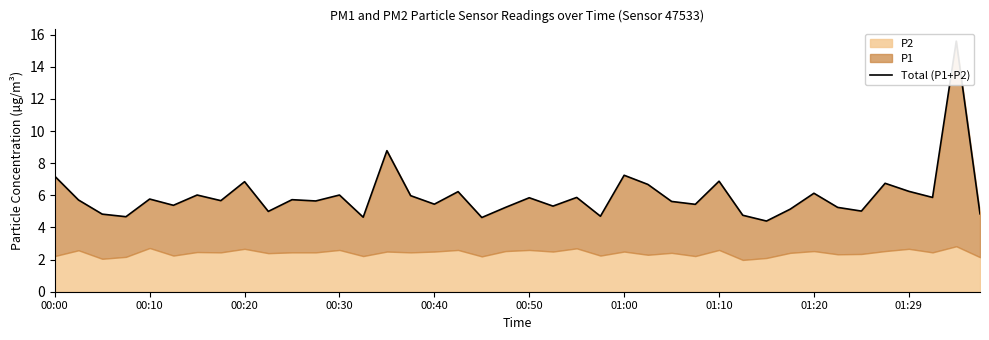

True or false: the data has more than 0 interior local peaks.

True